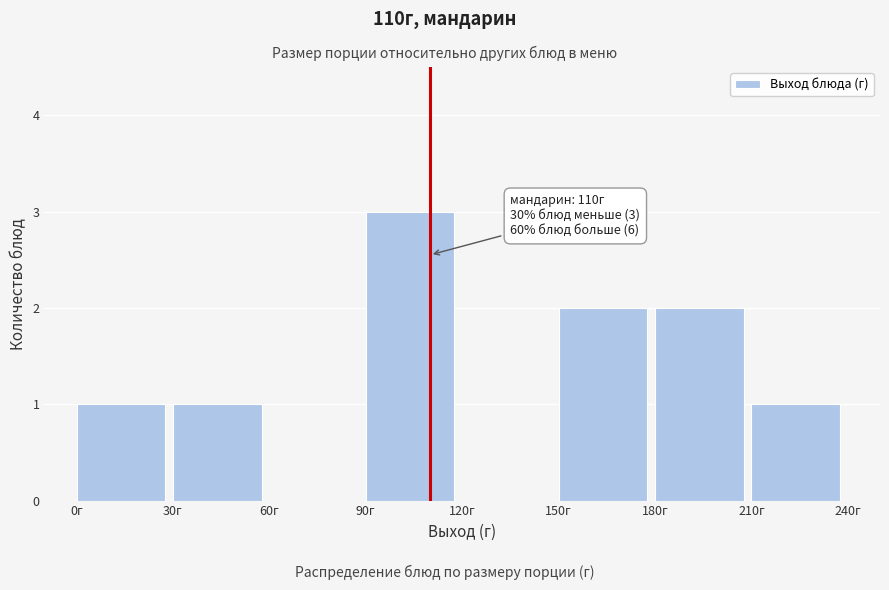

Over which range of the x-axis is the bar tallest?

90 to 120